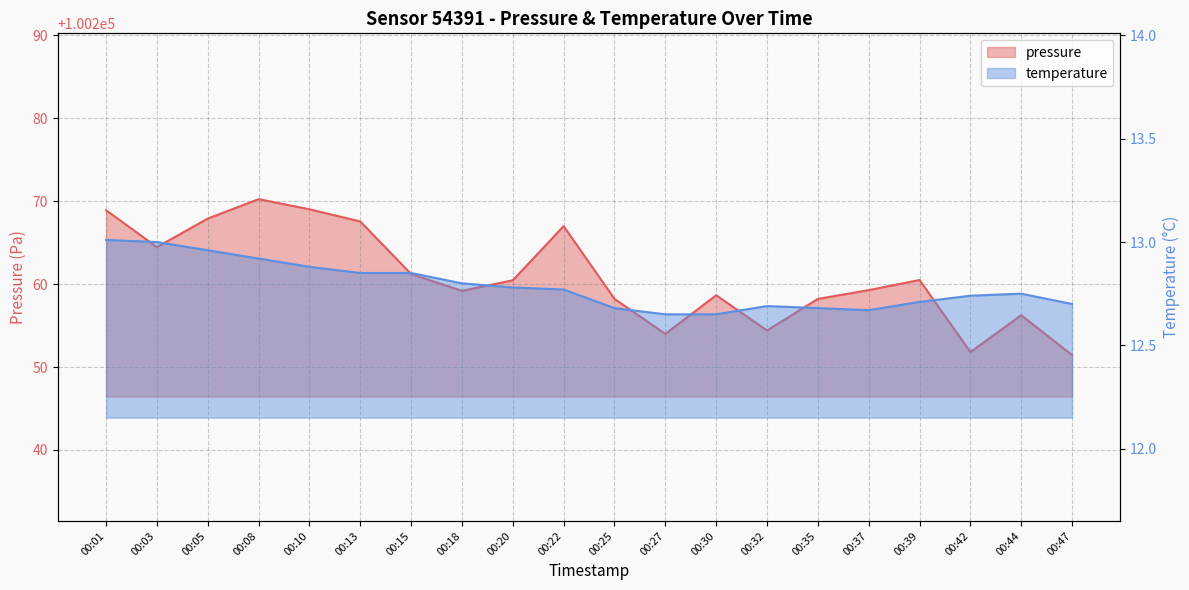

How many distinct data groups are displayed?

2